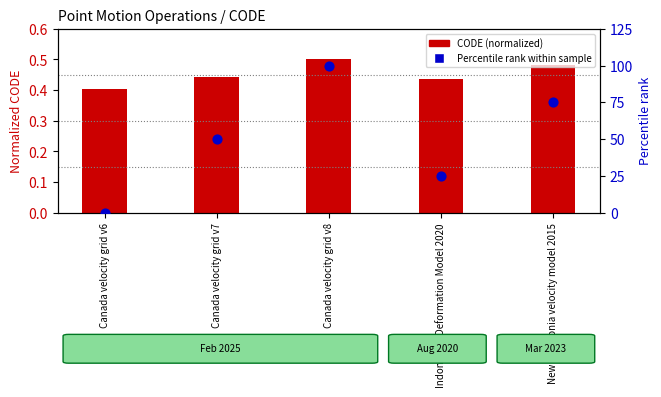

Which series has the widest spread of Y values?

Percentile rank